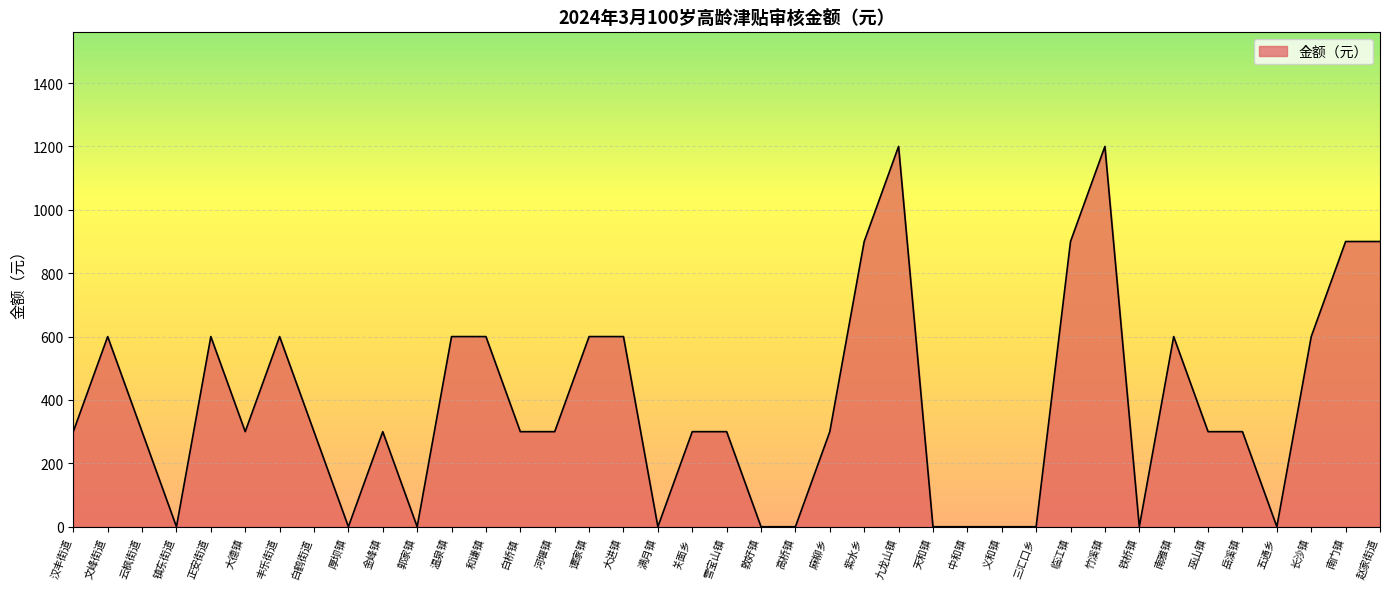

What is the change in value from 中和镇 to 南门镇?

+900